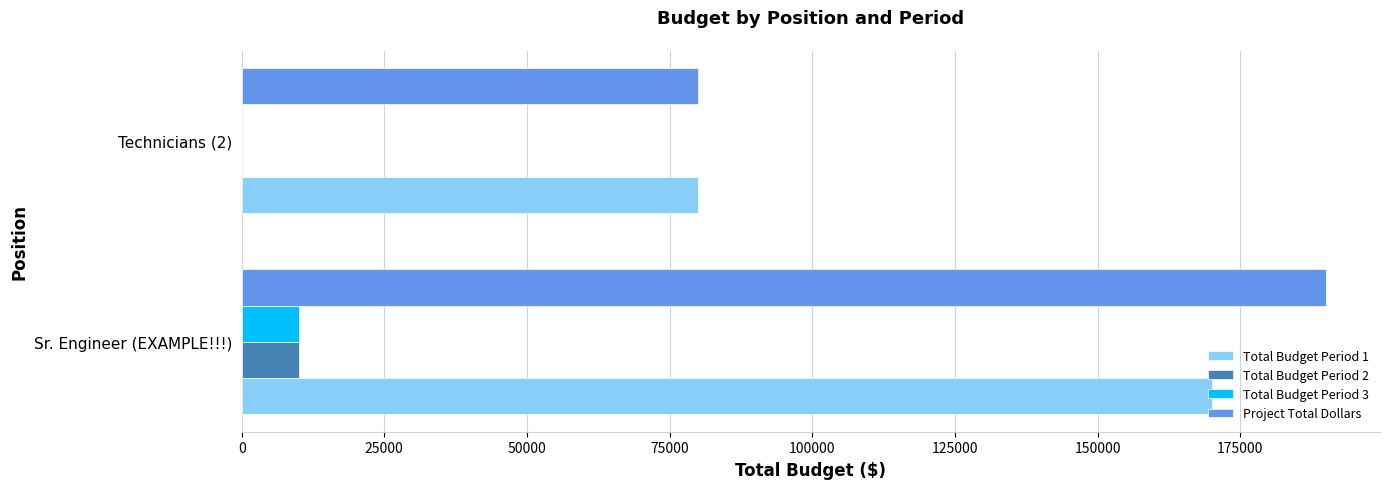

What is the sum of all Total Budget Period 2 values?

10000